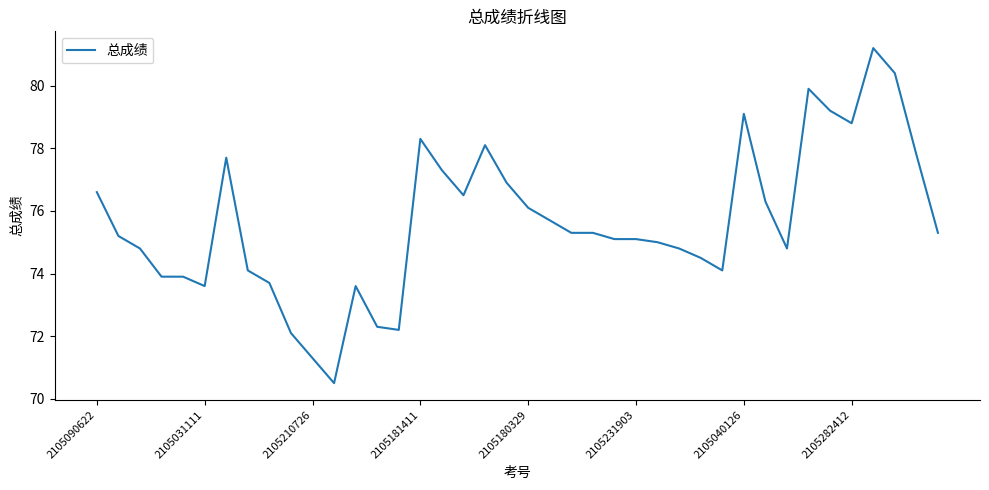

What is the maximum value shown in the chart?

81.2